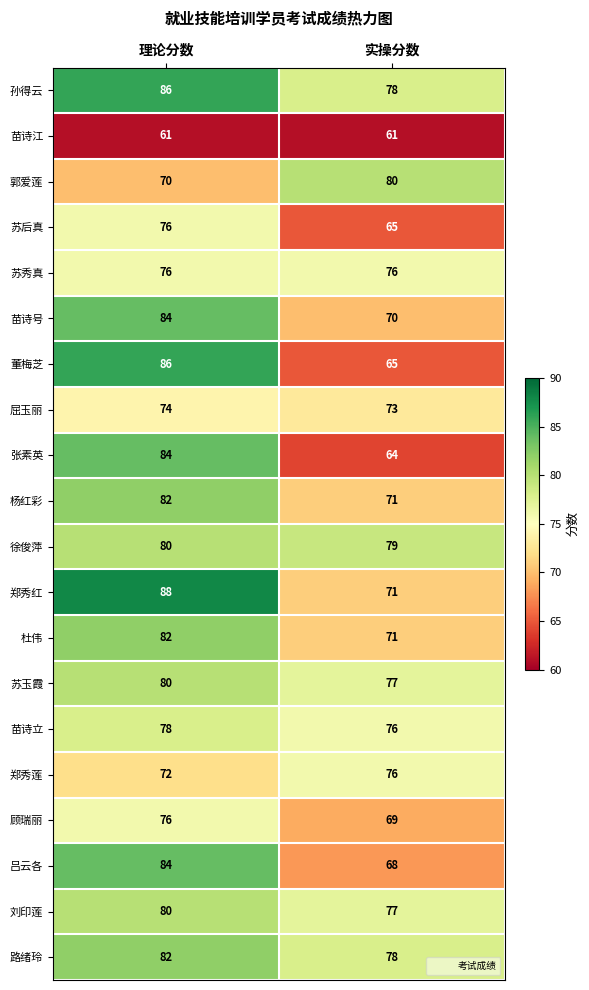

What is the maximum value shown in the chart?

88